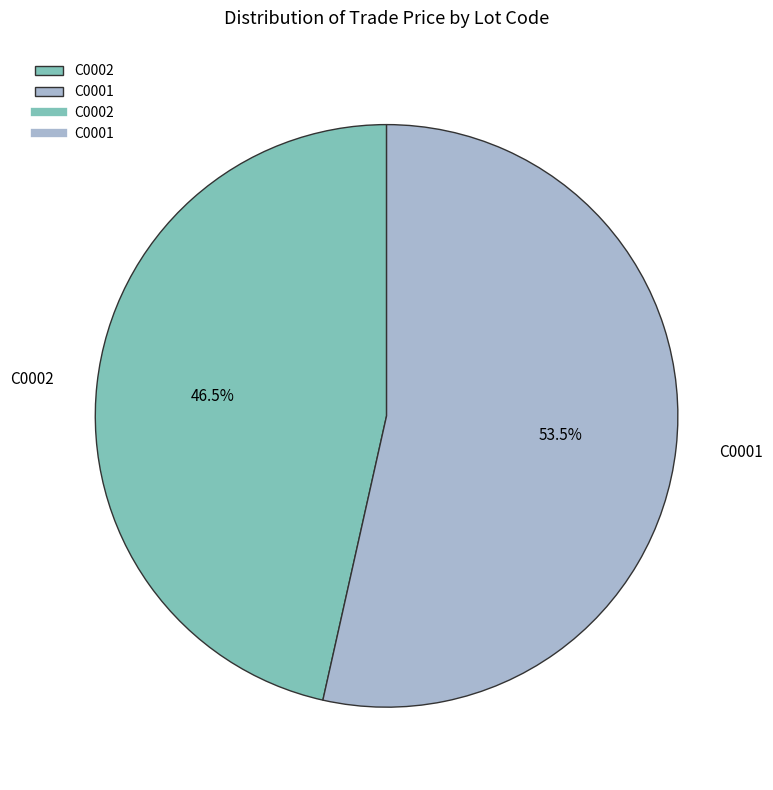

Which slice is the smallest?

C0002